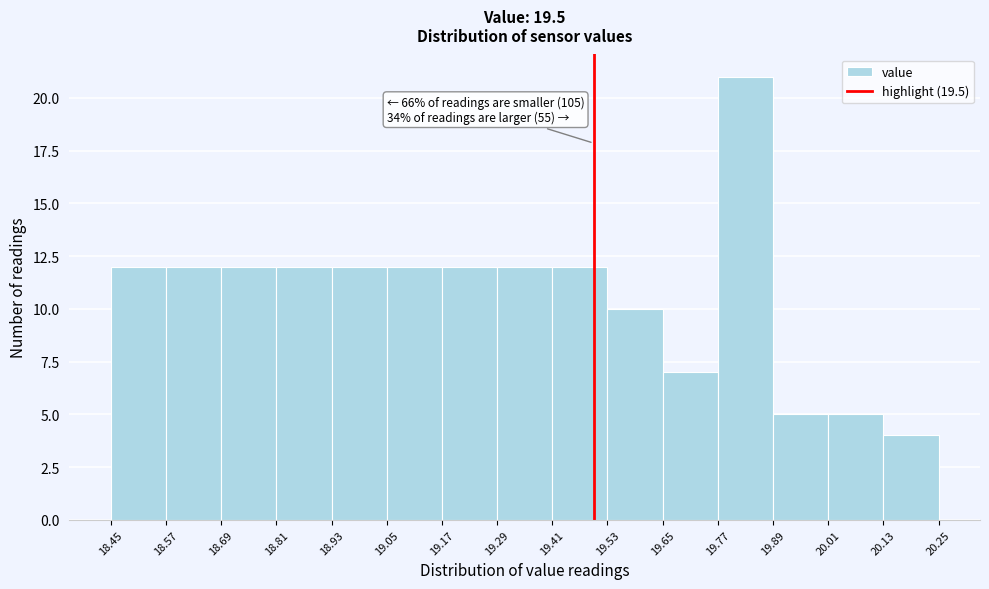

Which range on the x-axis has the tallest bar?

19.77 to 19.89